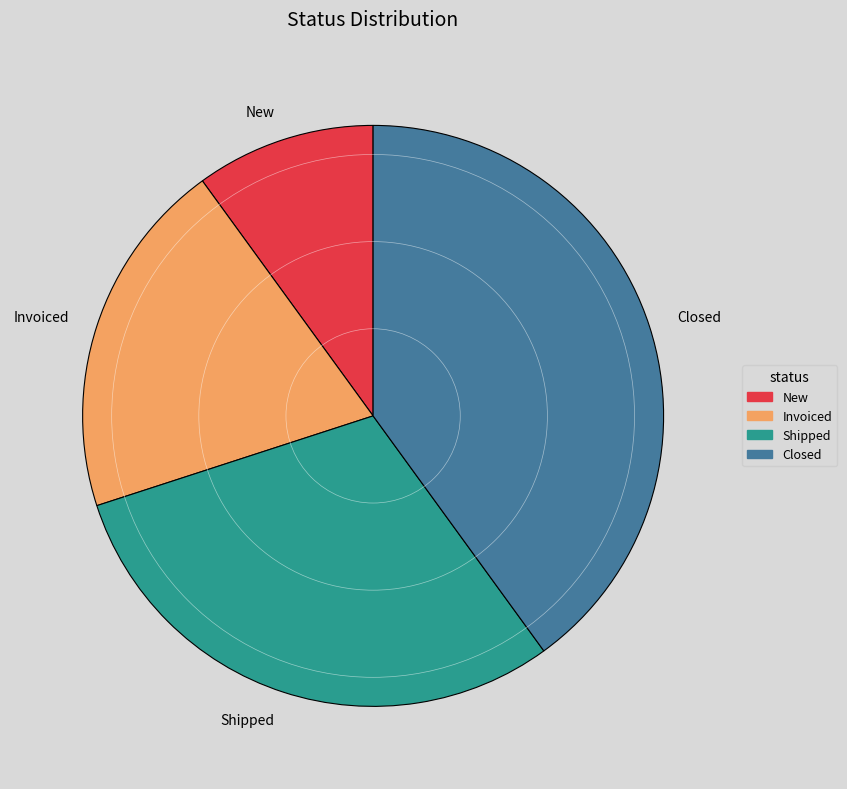

Count the number of slices in the pie.

4